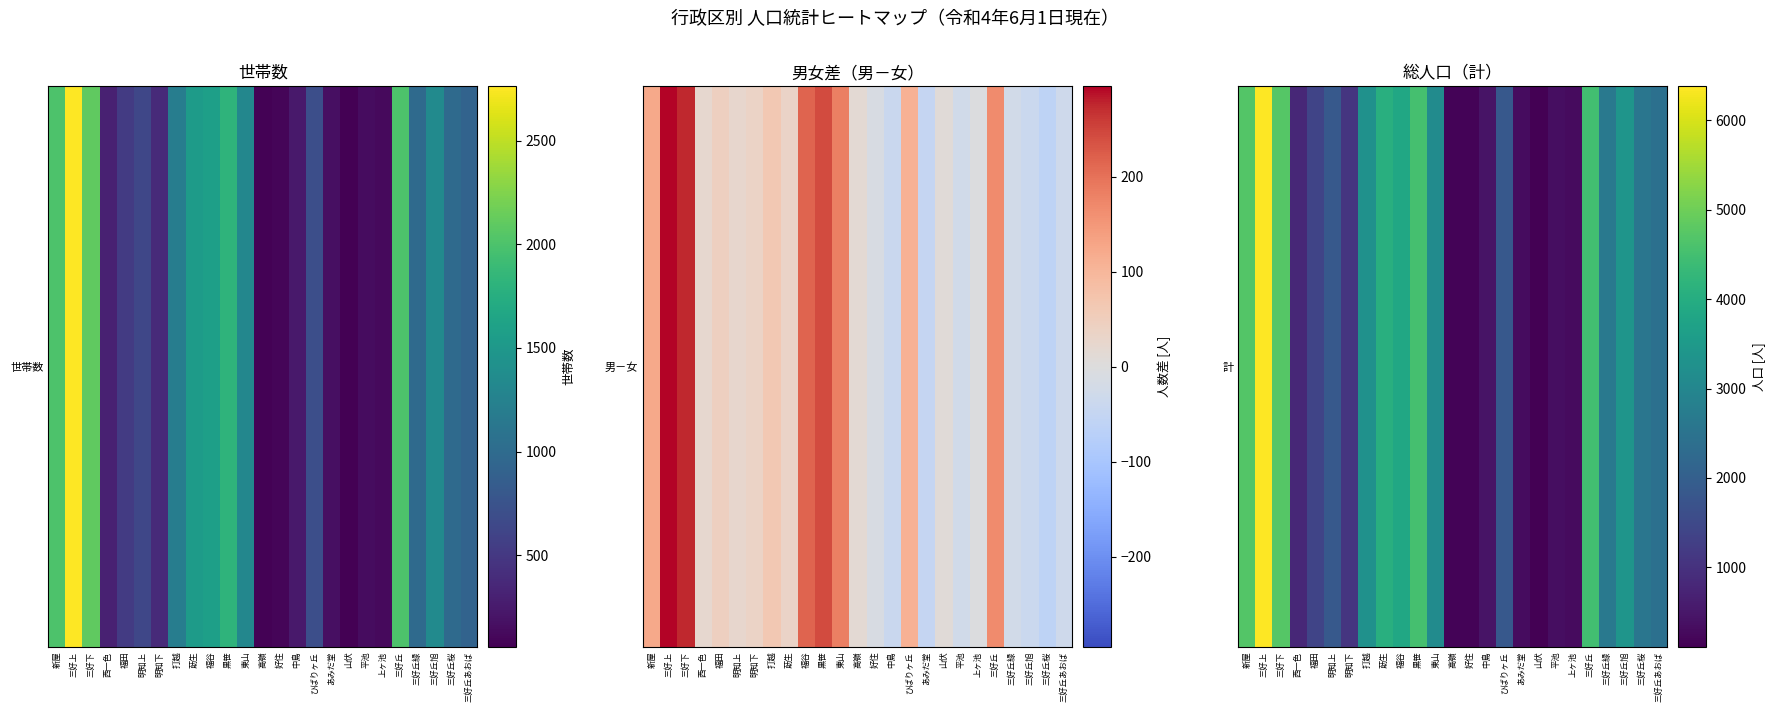

What is the difference between the second highest and minimum values?

4609